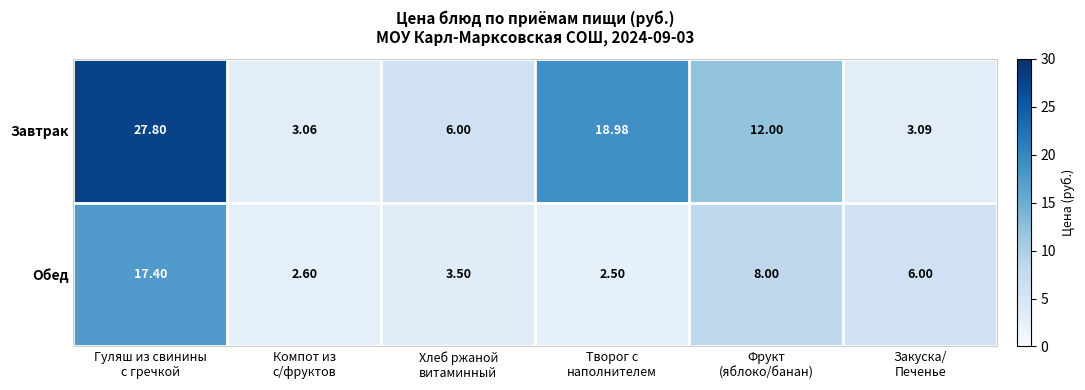

List the series in order of their peak value, lowest first.

Обед, Завтрак